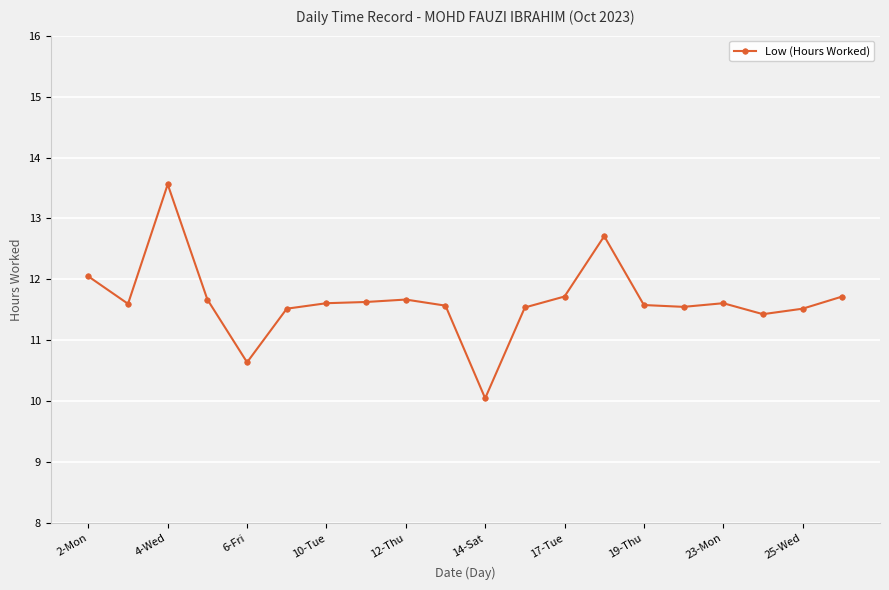

What is the maximum value shown in the chart?

13.6